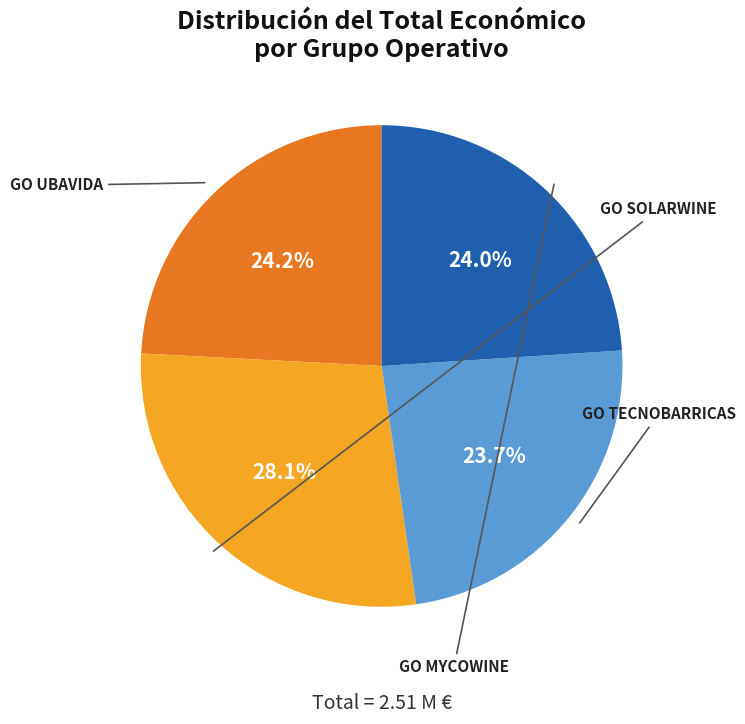

How many slices are in this pie chart?

4